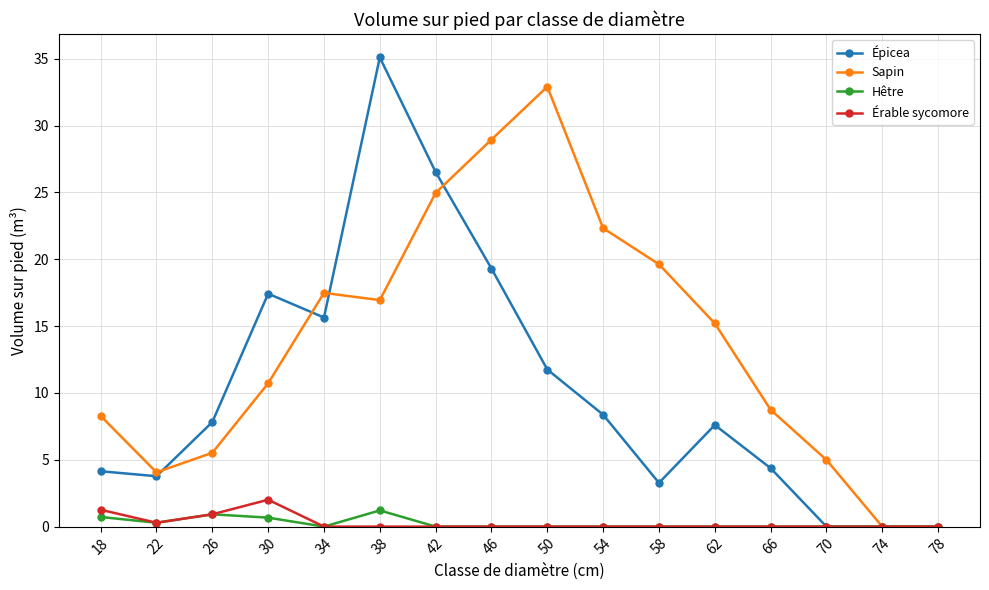

At which category is the sum across all series the highest?

38